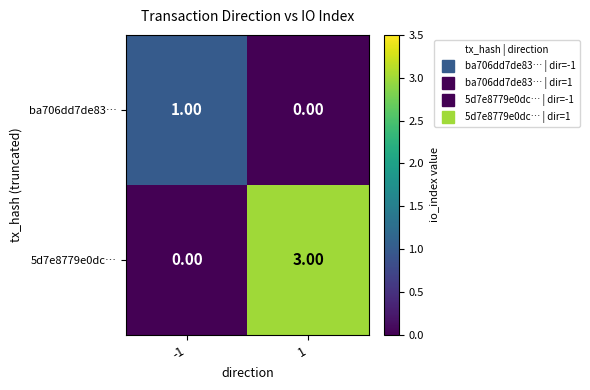

Rank the series at 1 from lowest to highest value.

ba706dd7de83…, 5d7e8779e0dc…